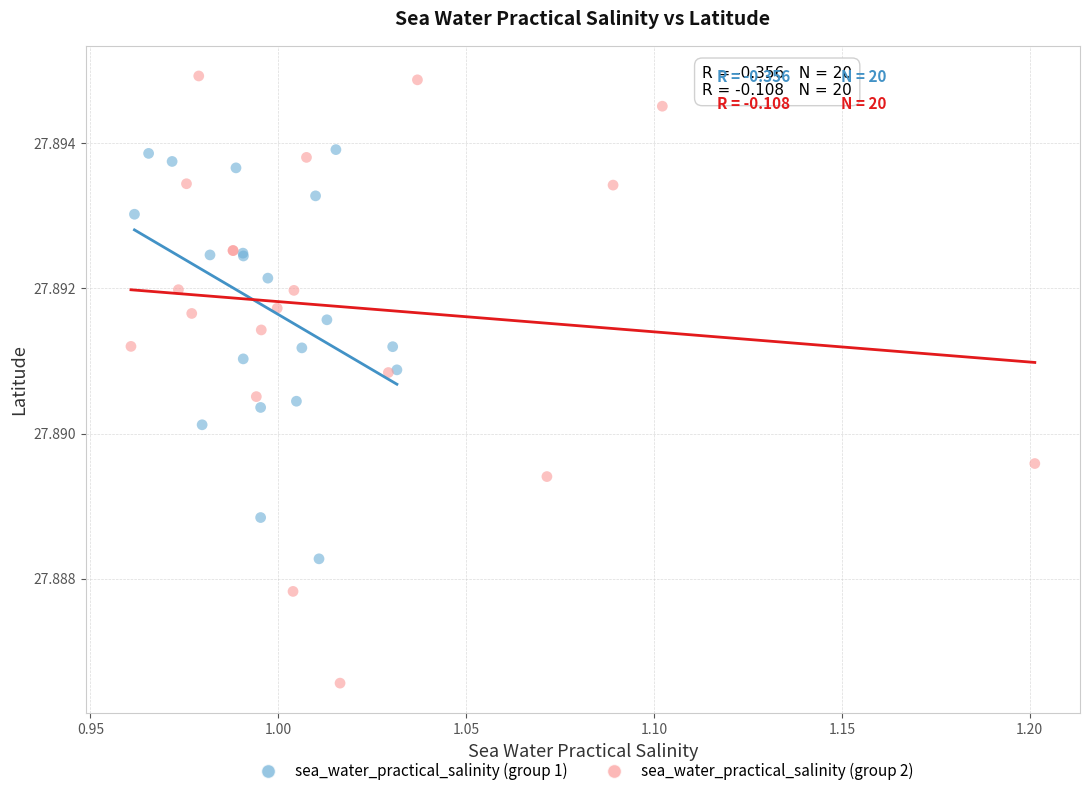

What are all the series names shown in the legend?

sea_water_practical_salinity (group 1), sea_water_practical_salinity (group 2)